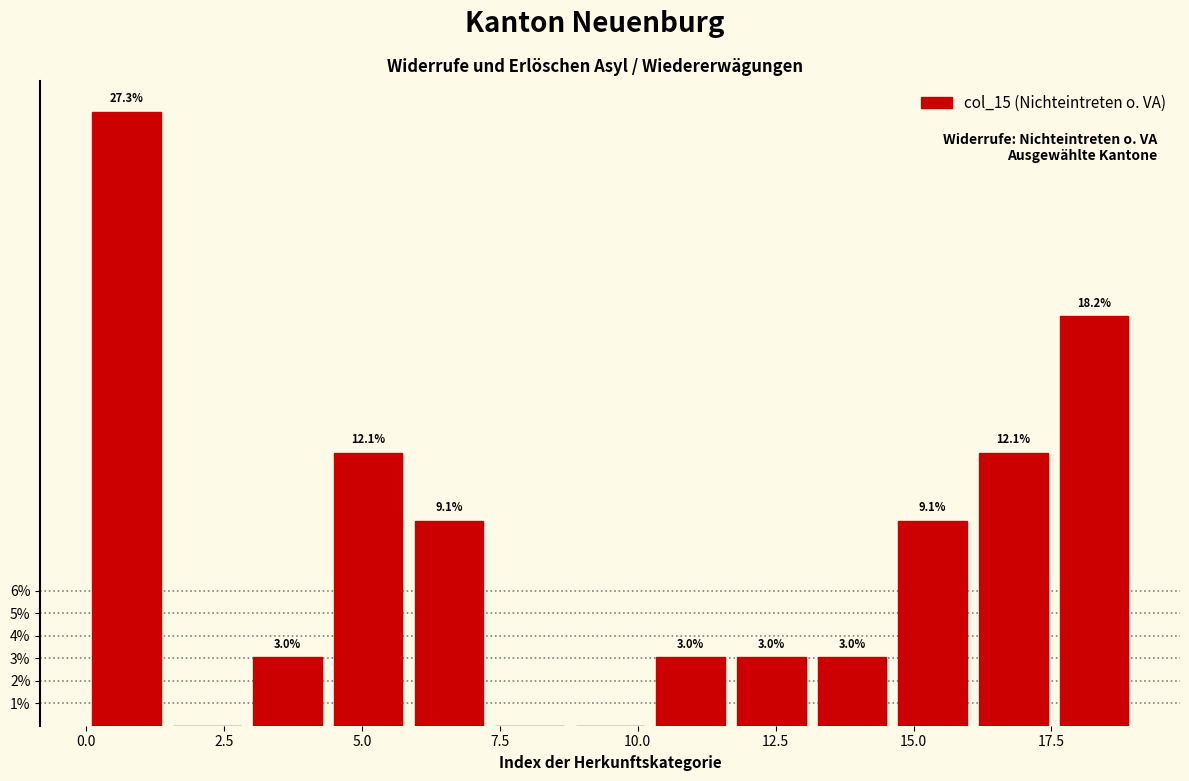

Read against the x-axis, roughly where is the centre of the tallest bar?

0.5